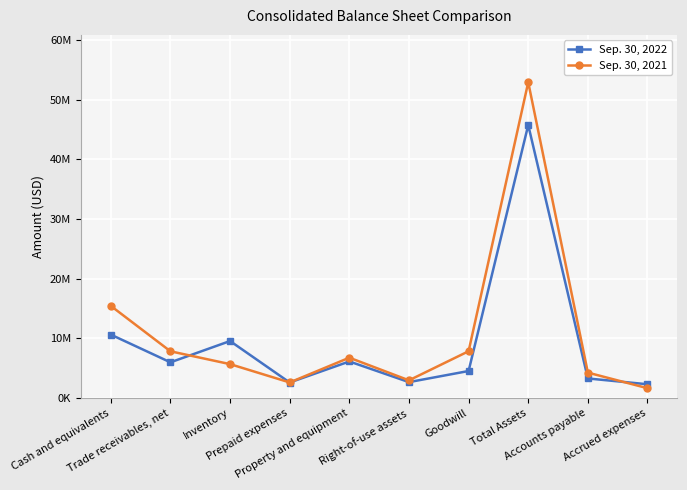

What position from the right is Right-of-use assets?

5